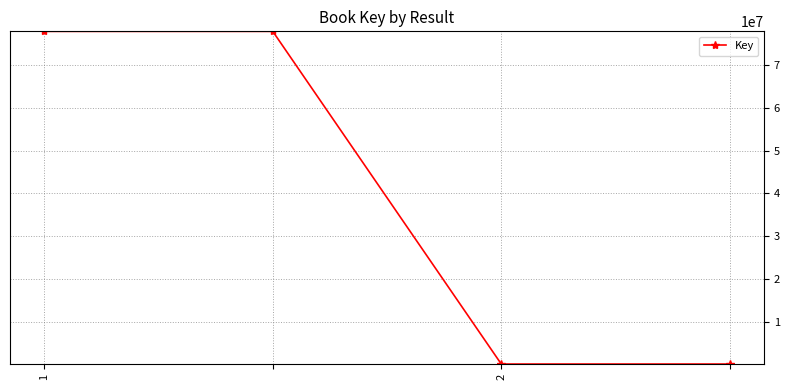

True or false: there are more than 1 points higher than both neighbors.

False